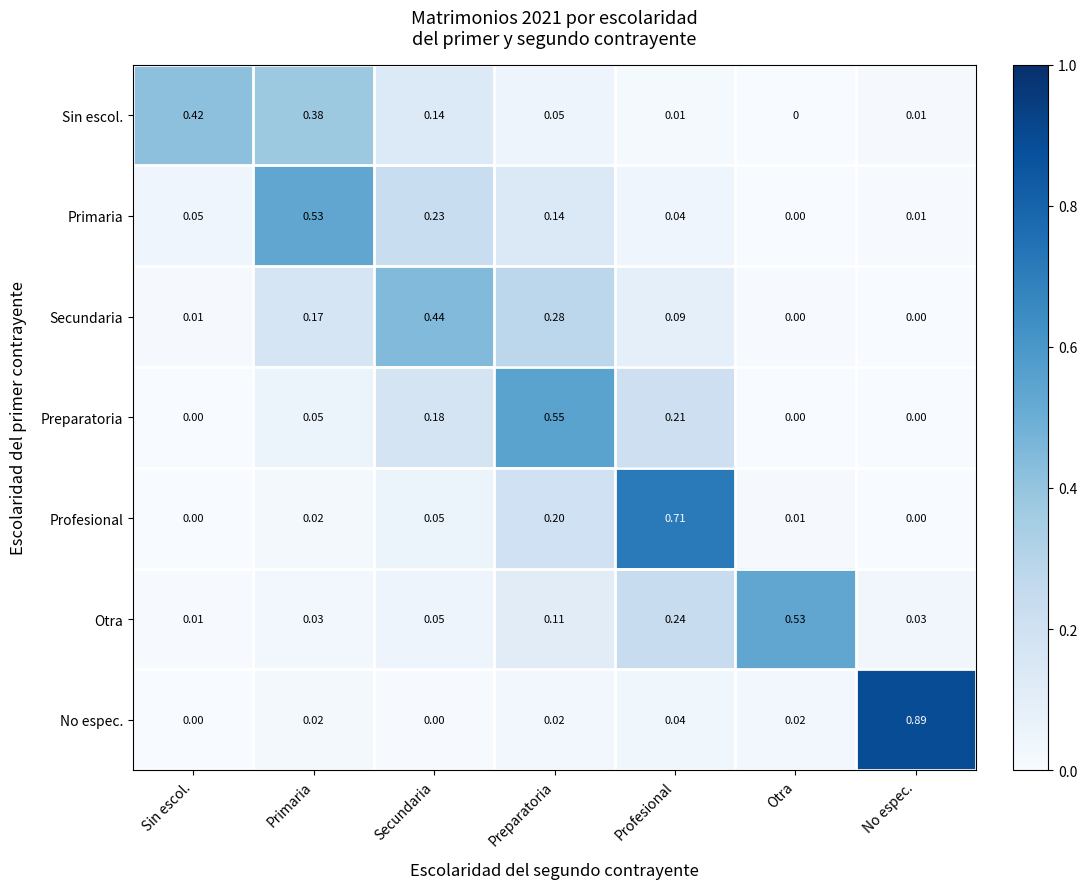

Which series has the largest range (max minus min)?

No espec.